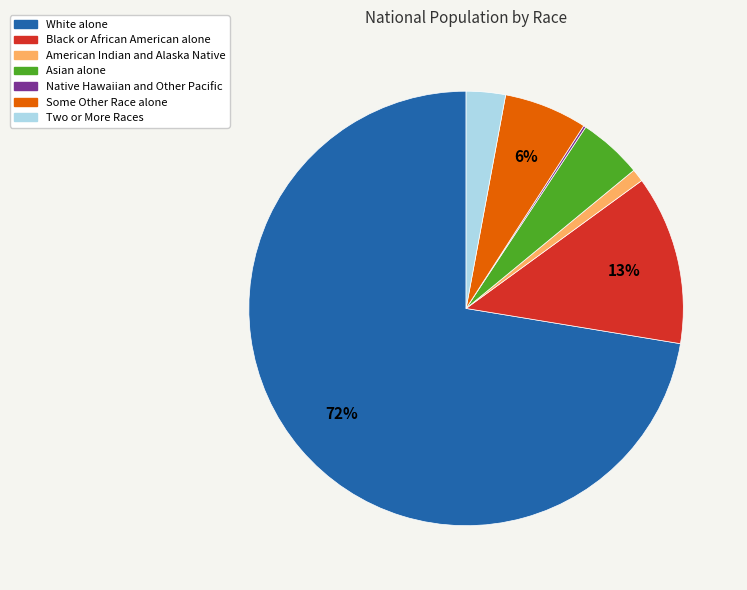

What is the largest slice in the pie chart?

White alone